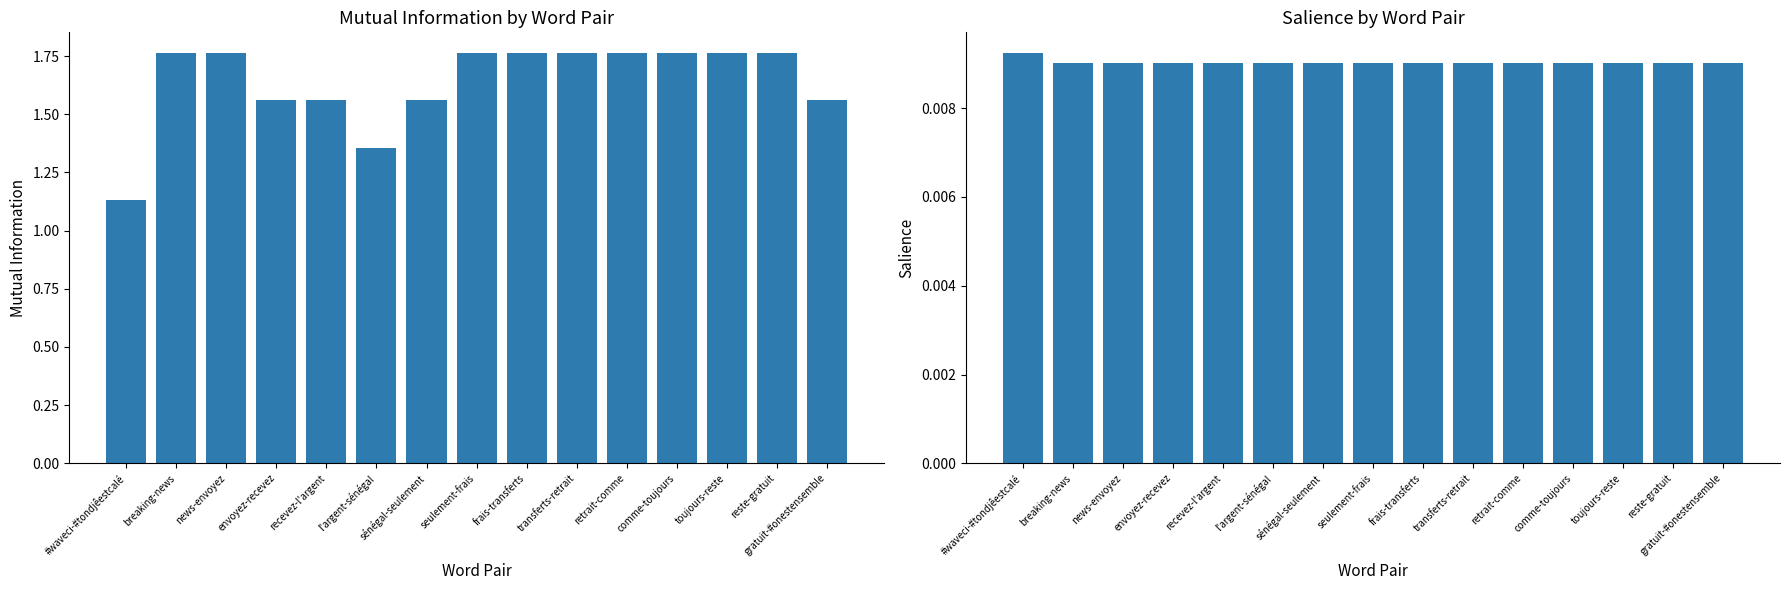

What is the total value across all series at news-envoyez?

1.8